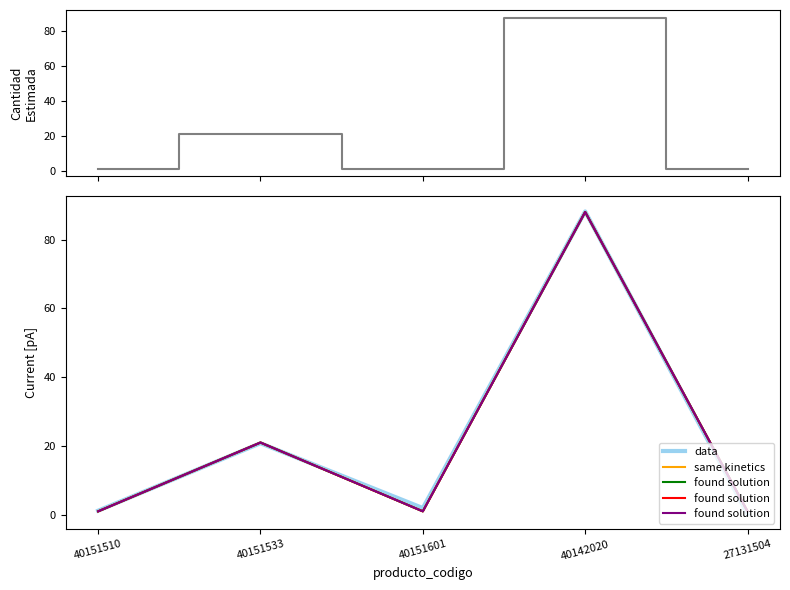

What is the difference between the highest and lowest values at 40151601?

1.0